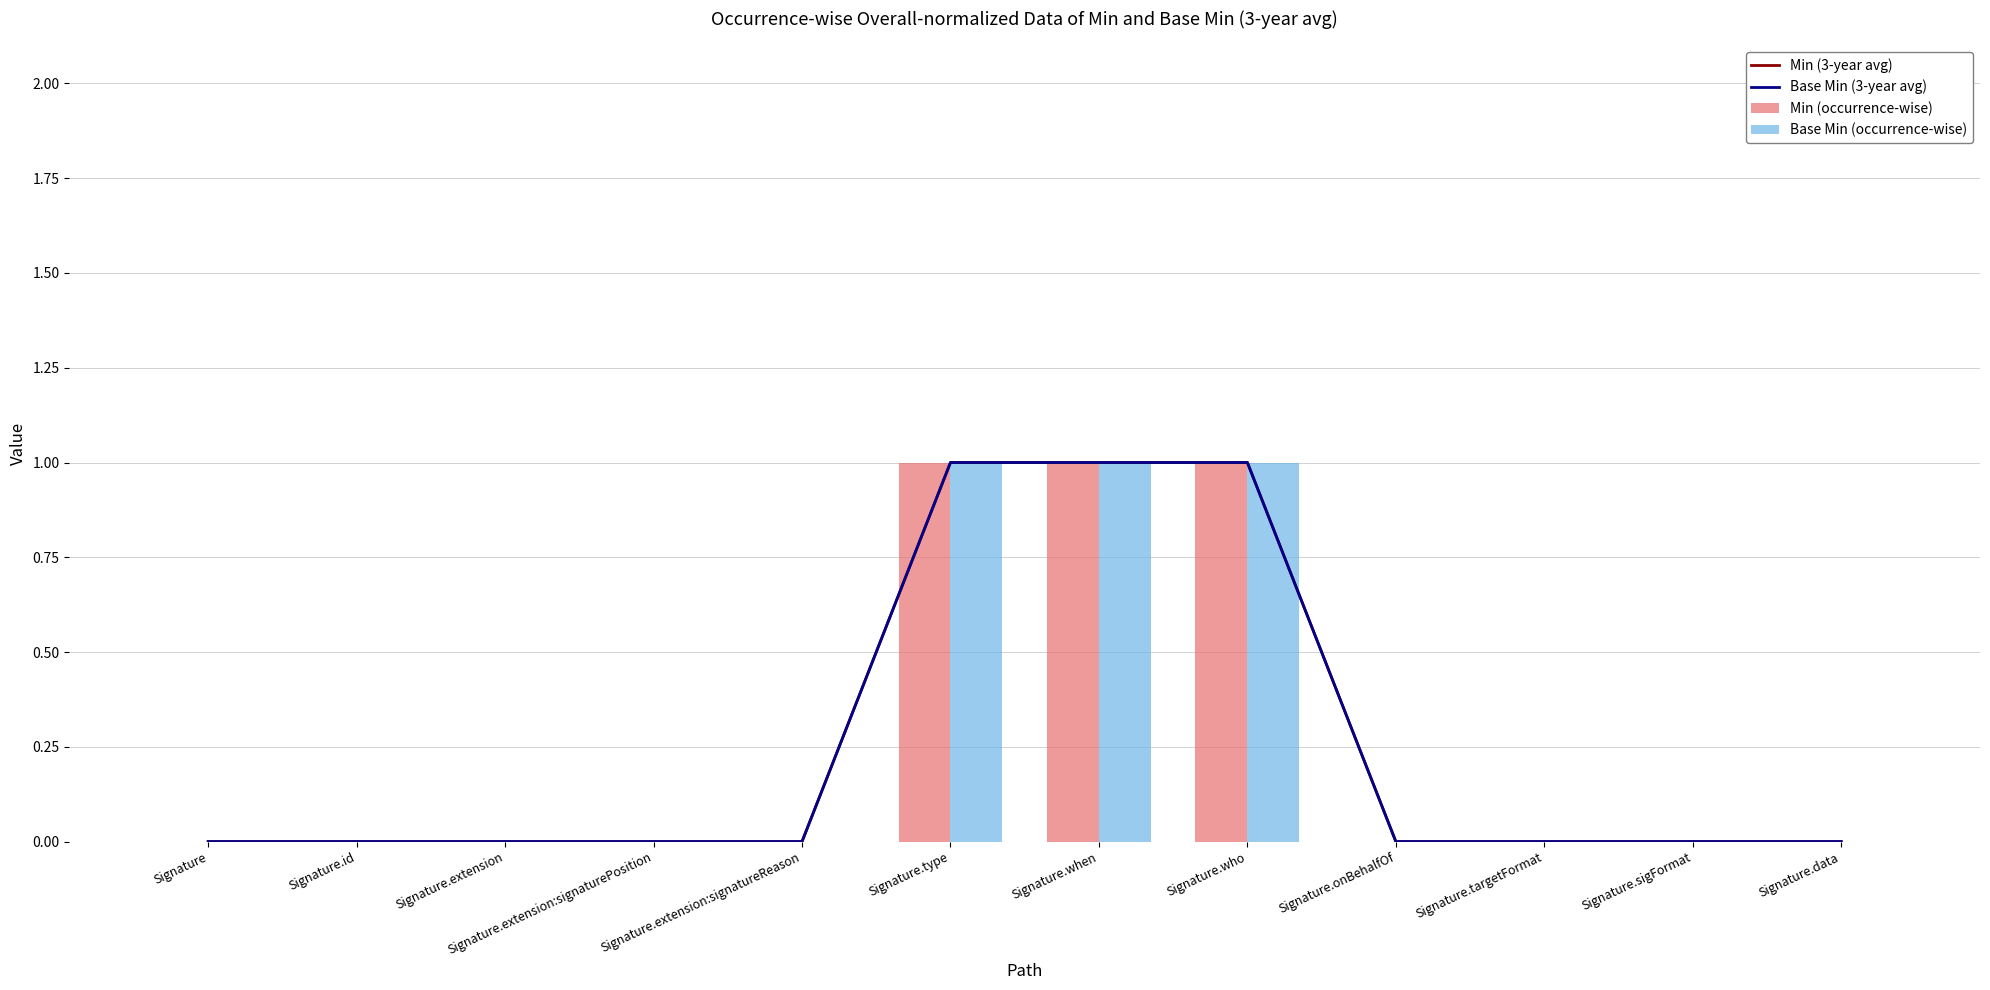

Count the number of data series in this chart.

4